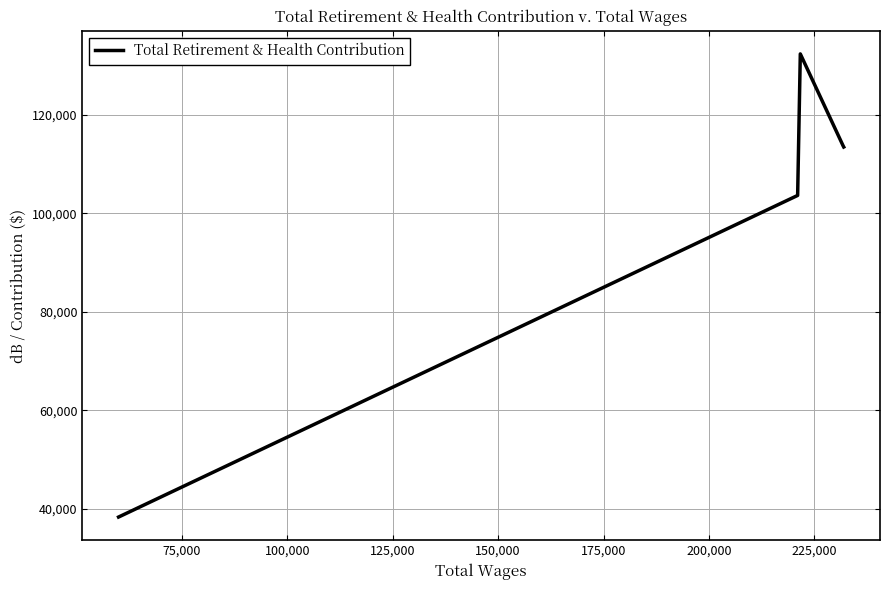

How many interior local peaks (higher than both neighbors) does the data have?

1